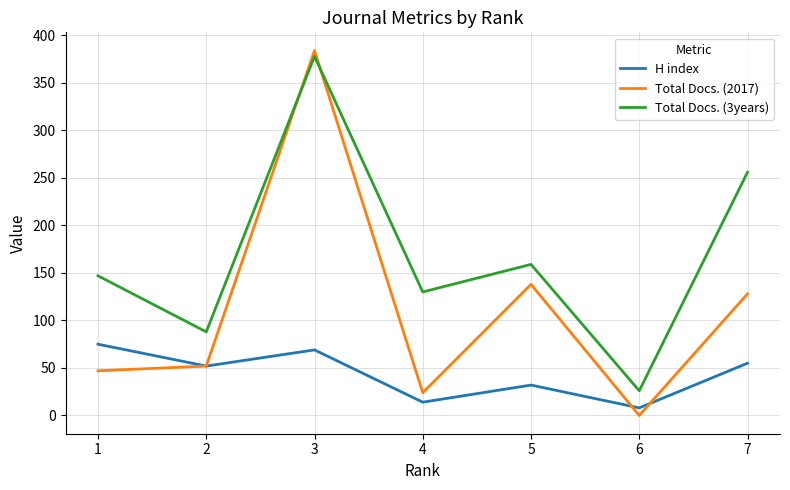

What is the total value across all series at 1?

269